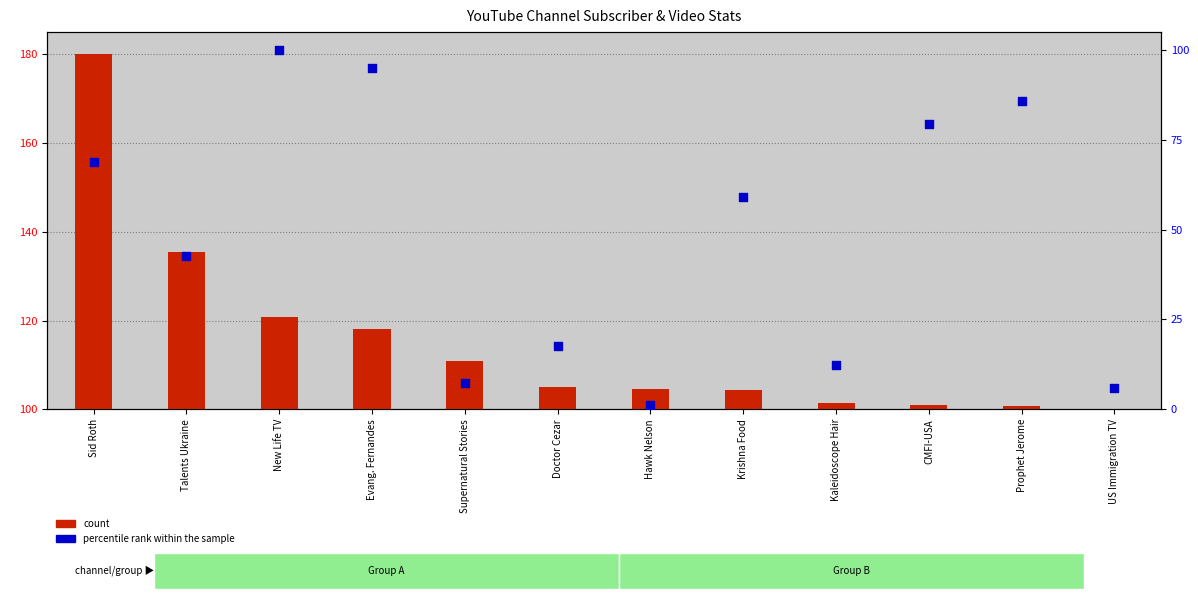

Which series contains the lowest Y value?

count